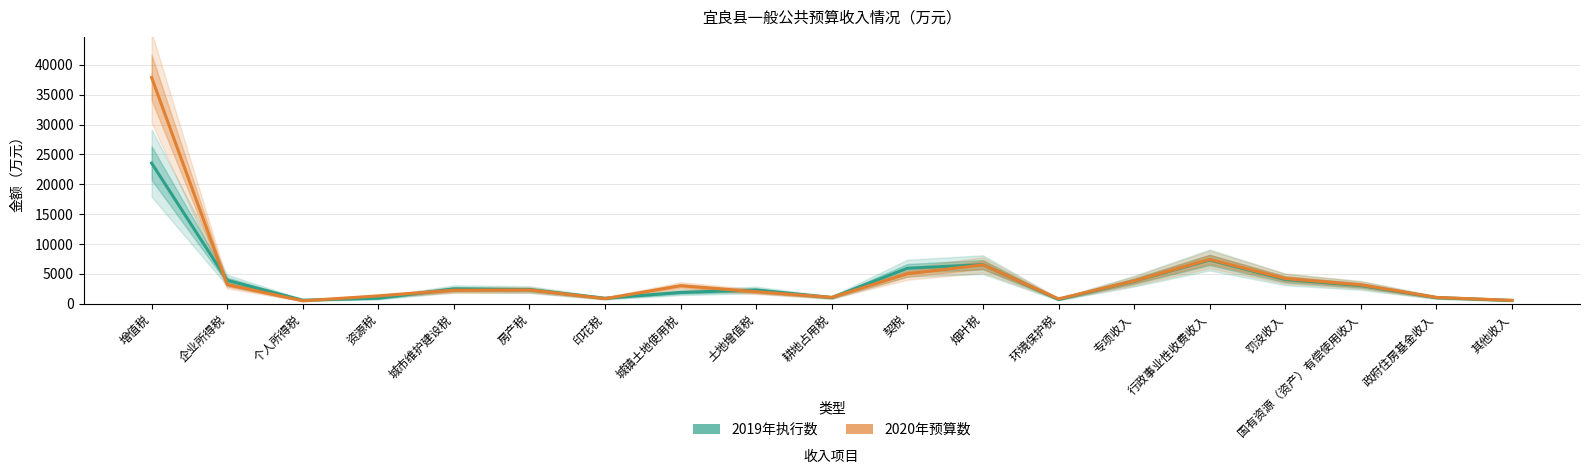

True or false: 2019年执行数 and 2020年预算数 intersect in this chart.

True